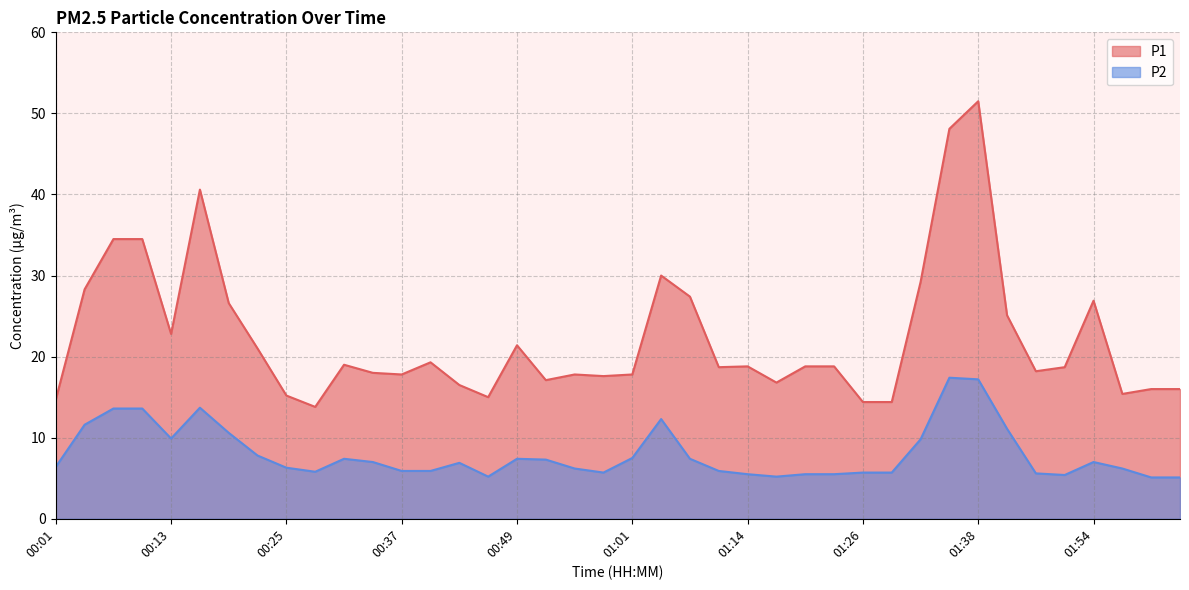

Rank the series by their maximum value, from lowest to highest.

P2, P1